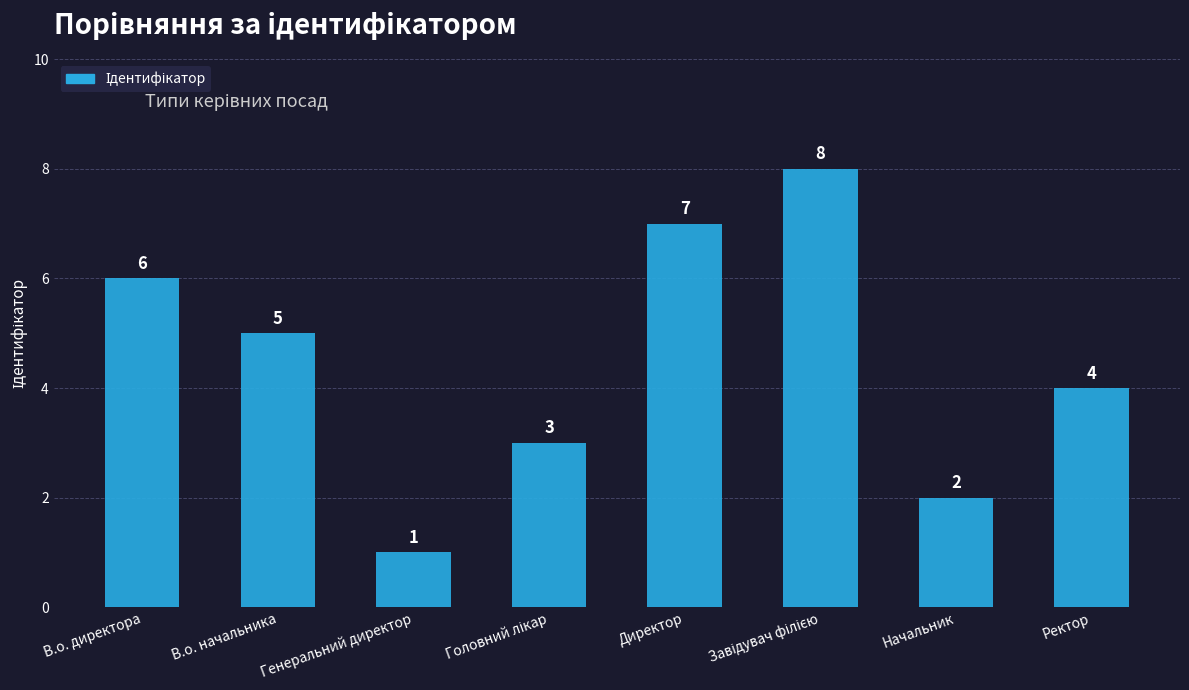

What is the difference between the maximum and second lowest values?

6